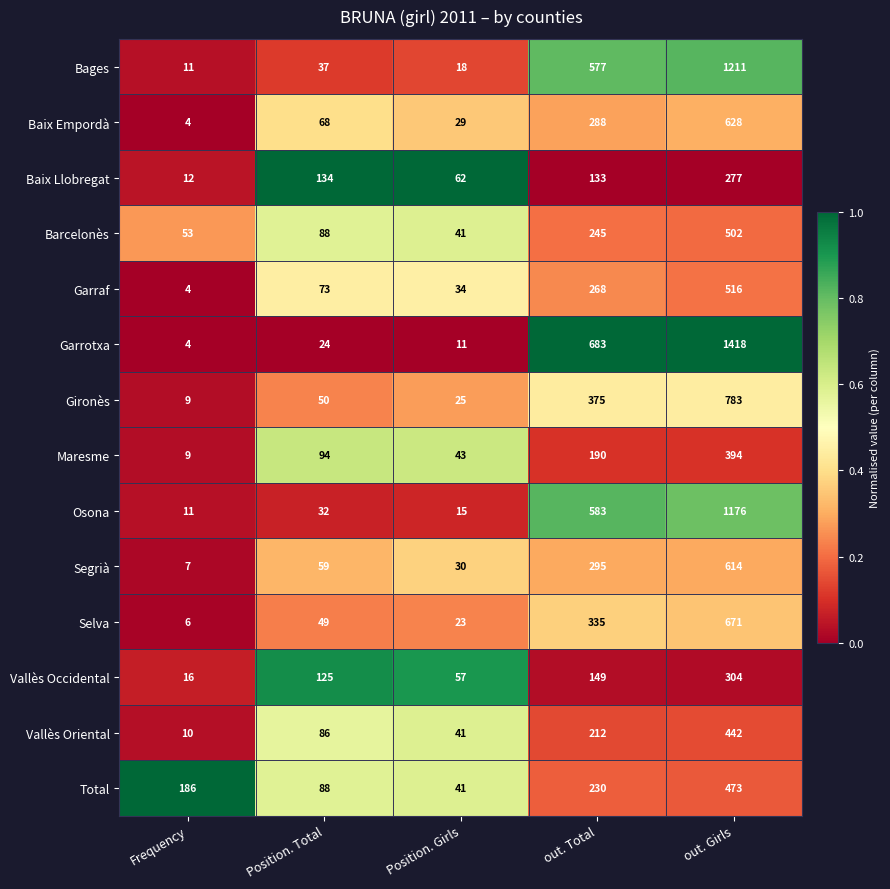

Between Frequency and Position. Total, which series saw the biggest shift?

Baix Llobregat